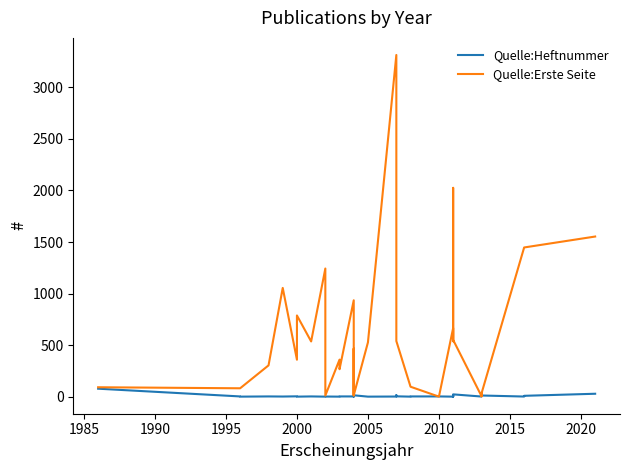

Is it true that Quelle:Erste Seite equals 575 at 27?

False